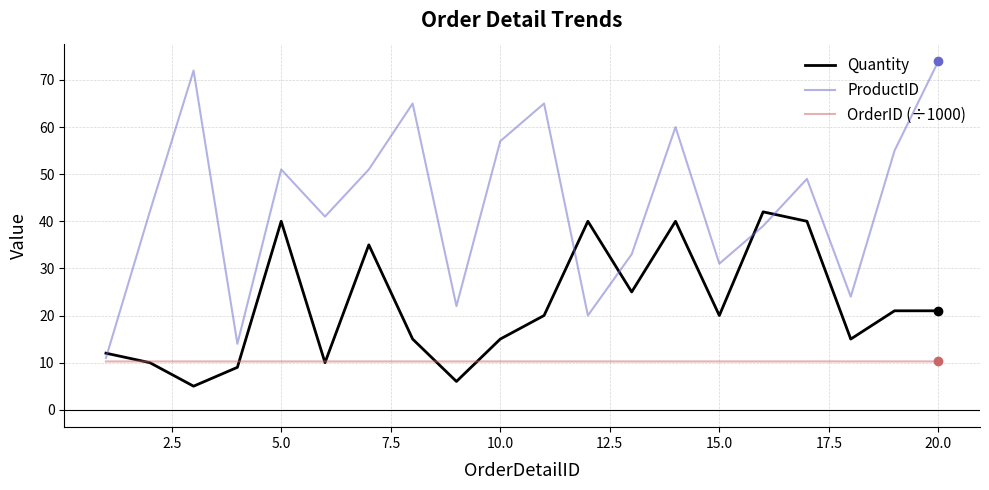

In Quantity, how many points are lower than both neighbors (excluding endpoints)?

6